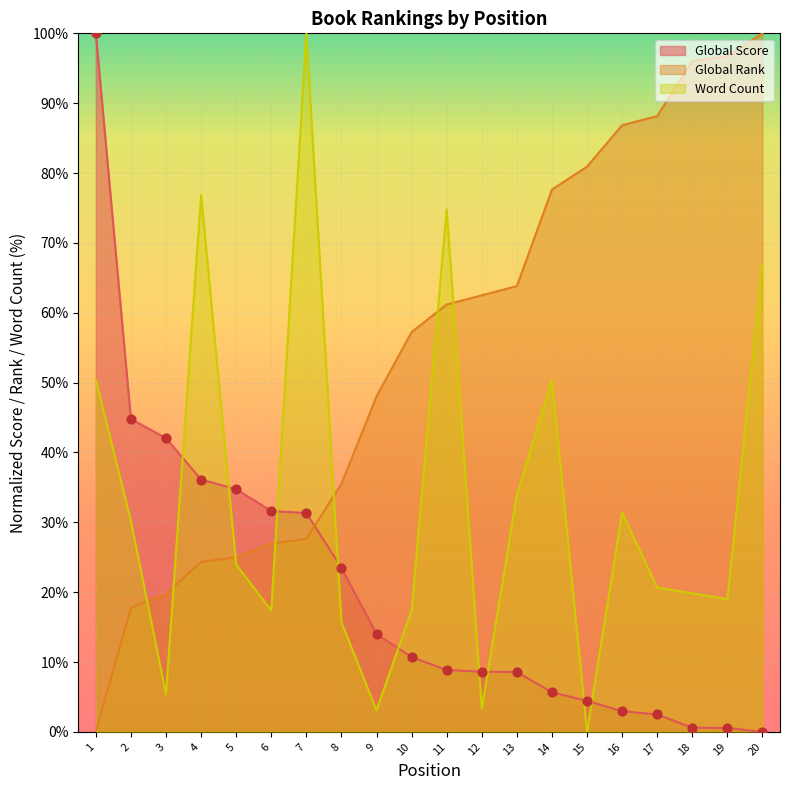

Is the value of Word Count at 7 greater than the value of Global Rank at 3?

Yes